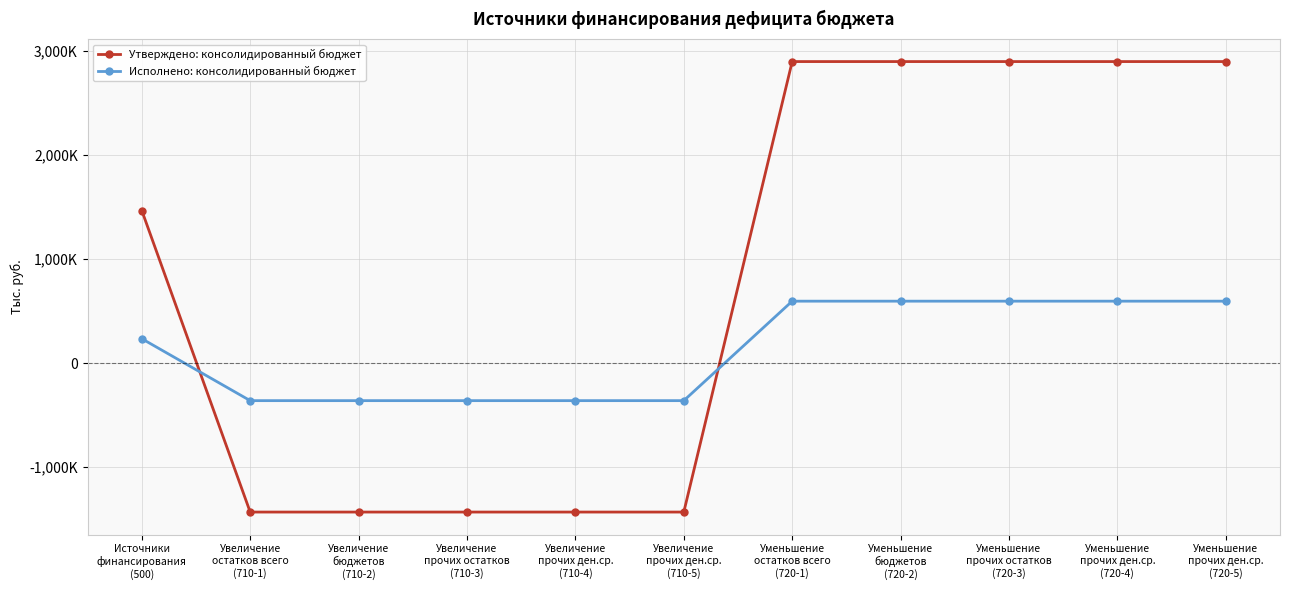

What are all the series names shown in the legend?

Утверждено: консолидированный бюджет, Исполнено: консолидированный бюджет